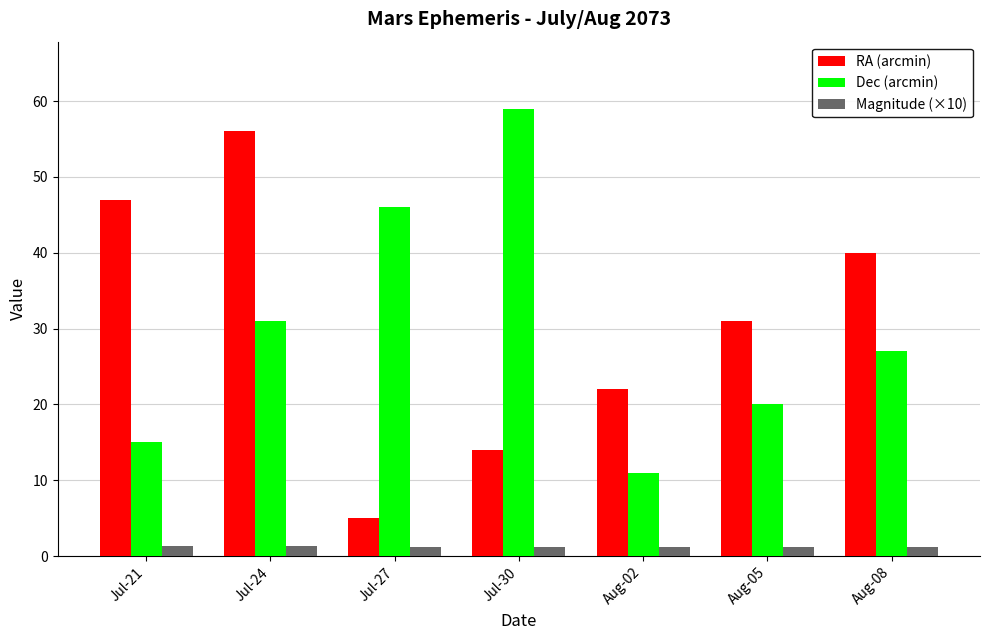

Which series has the largest total across all categories?

RA (arcmin)